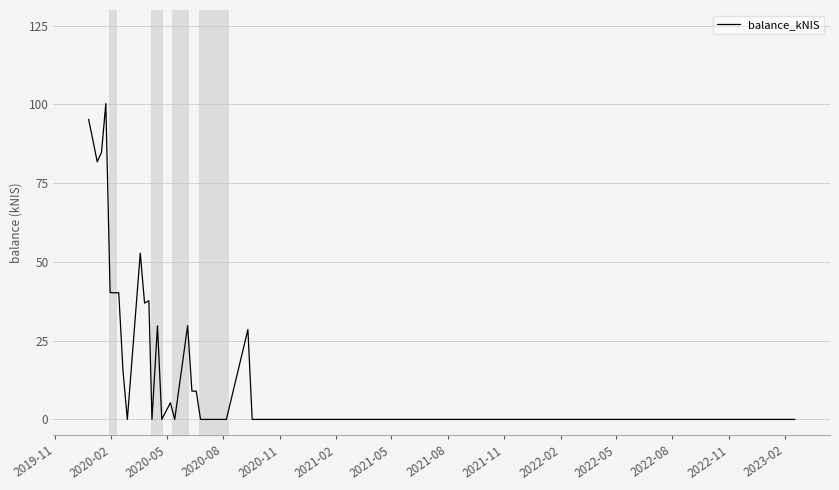

What is the greatest value displayed?

100.3